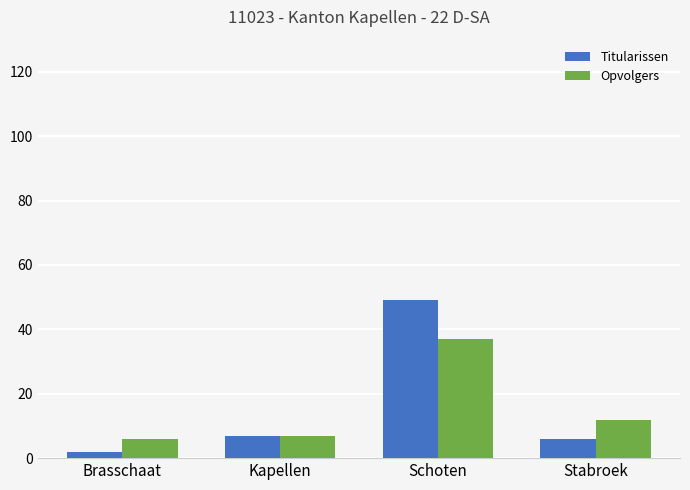

Which series has the widest spread of values?

Titularissen